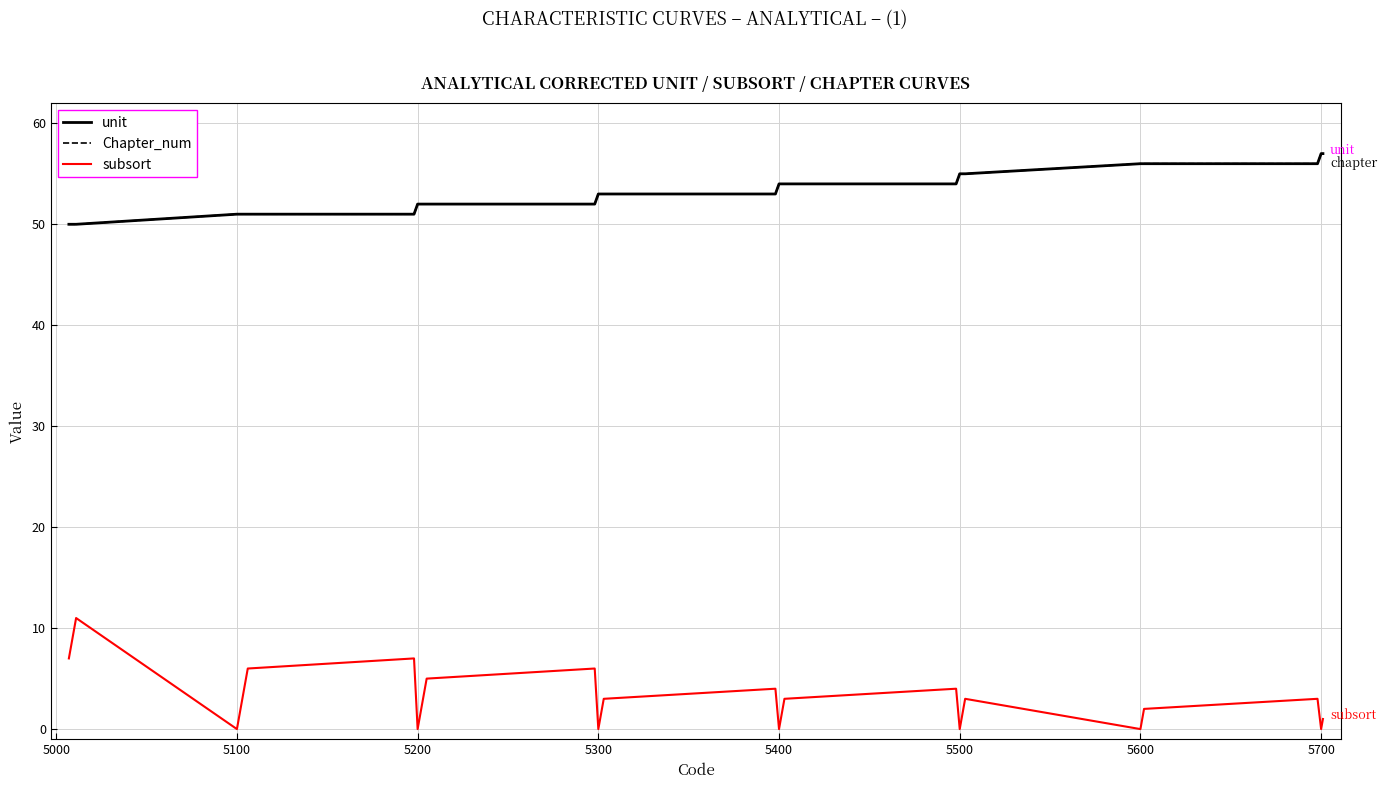

What is the minimum value for Chapter_num?

50